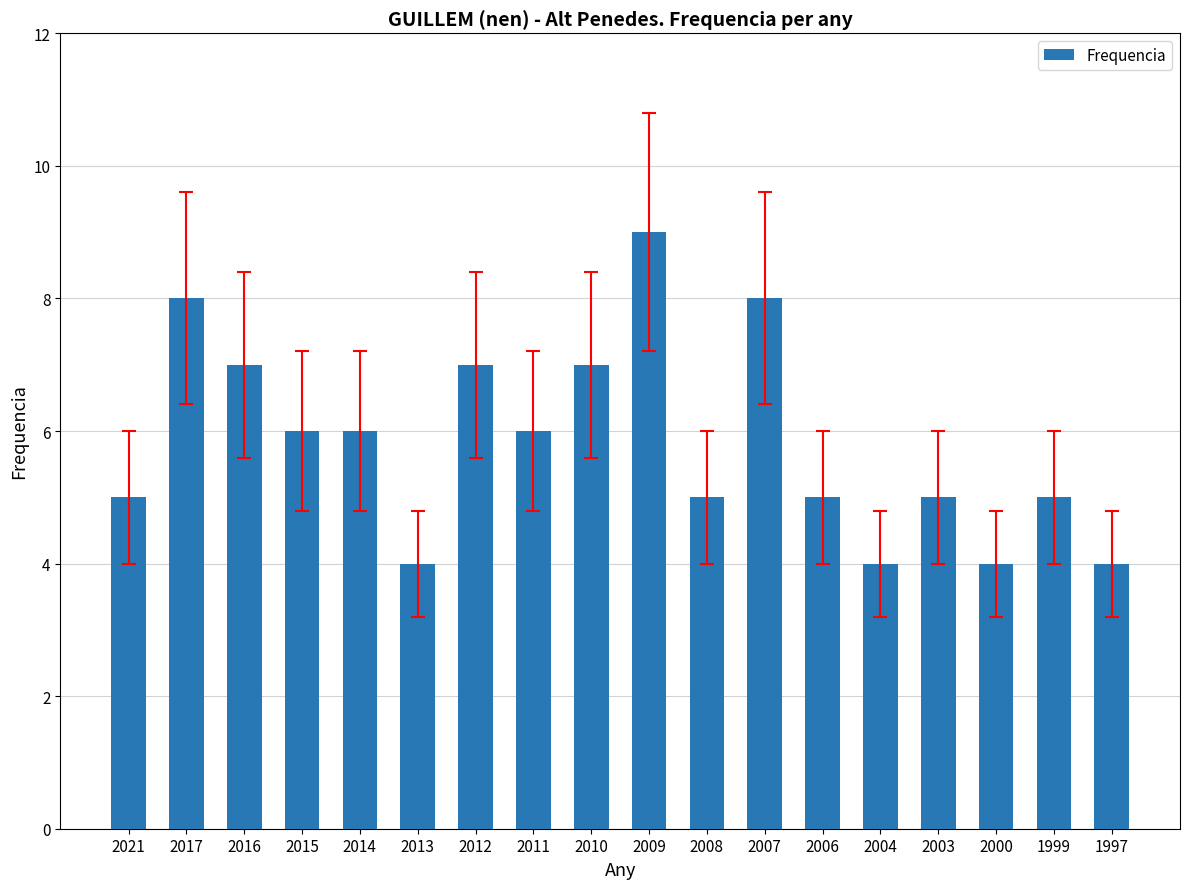

What is the value of the 16th bar from the left?

4